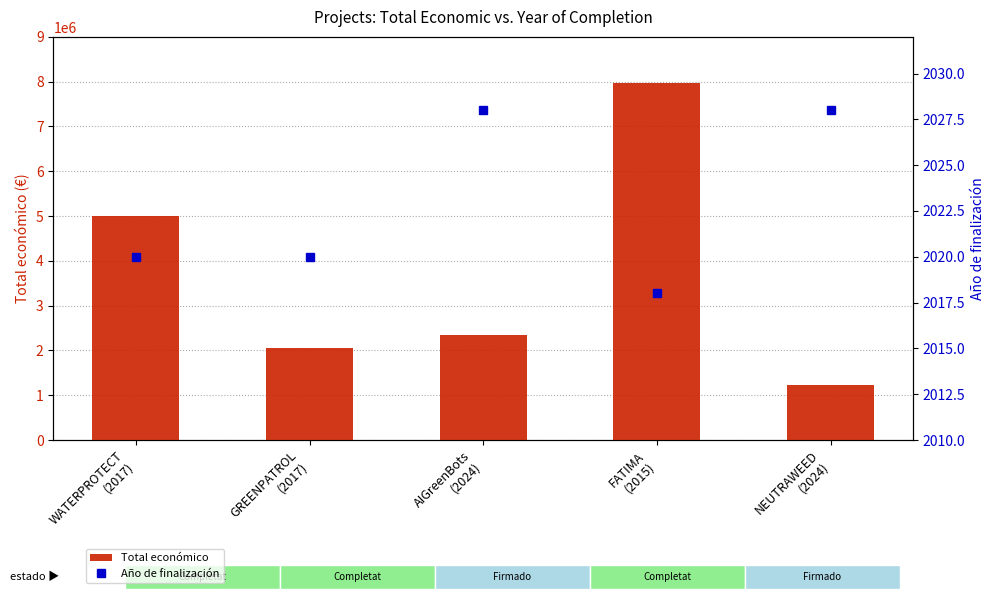

Between WATERPROTECT
(2017) and GREENPATROL
(2017), which series saw the biggest shift?

Total económico